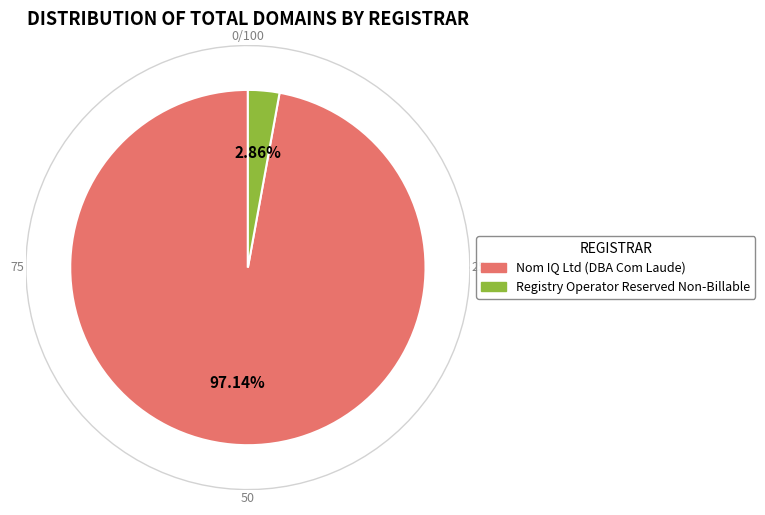

To the nearest percent, what is the difference between the largest and smallest slice percentages?

94%